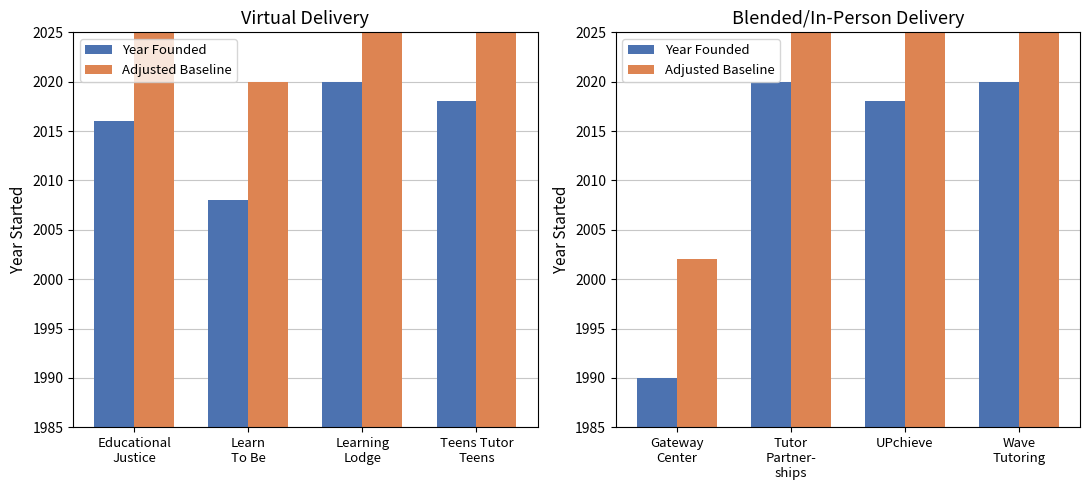

What are all the series names shown in the legend?

Year Founded, Adjusted Baseline